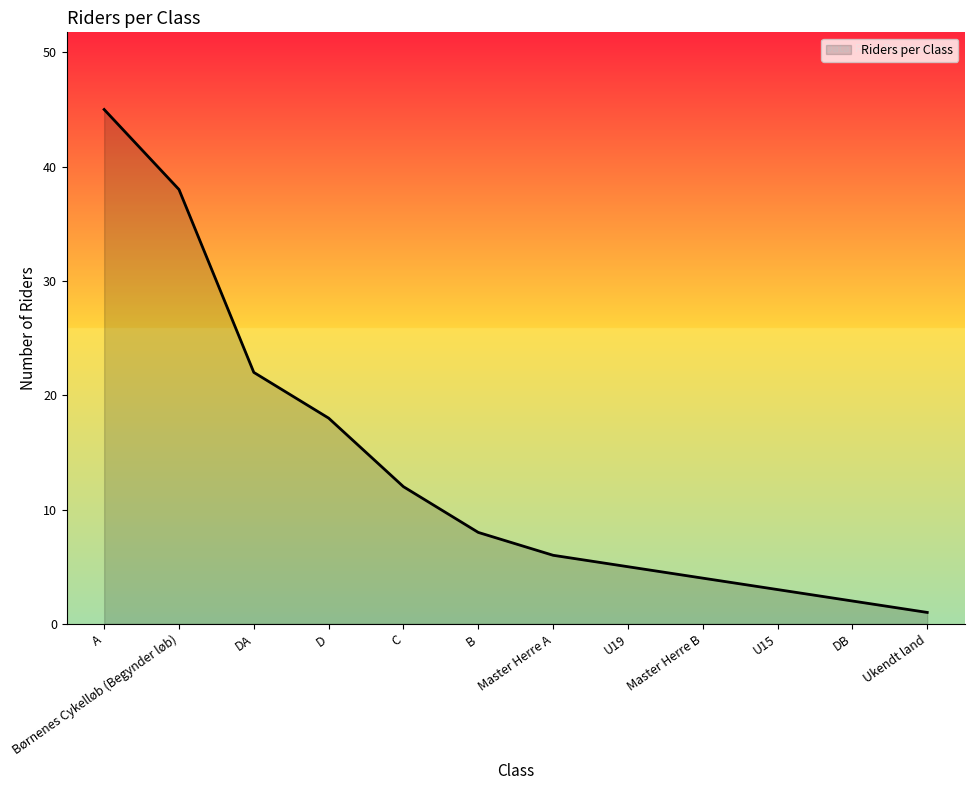

True or false: there are more than 0 points higher than both neighbors.

False